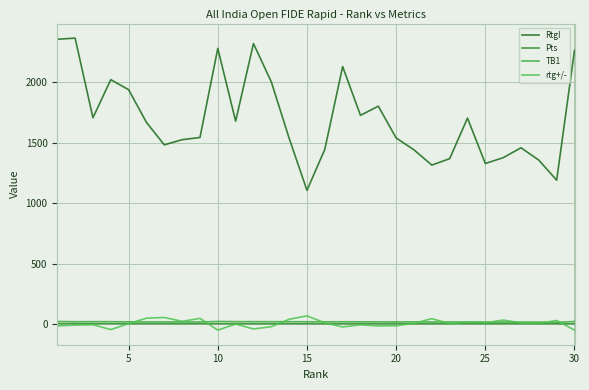

At how many categories does at least one series exceed 1660?

15